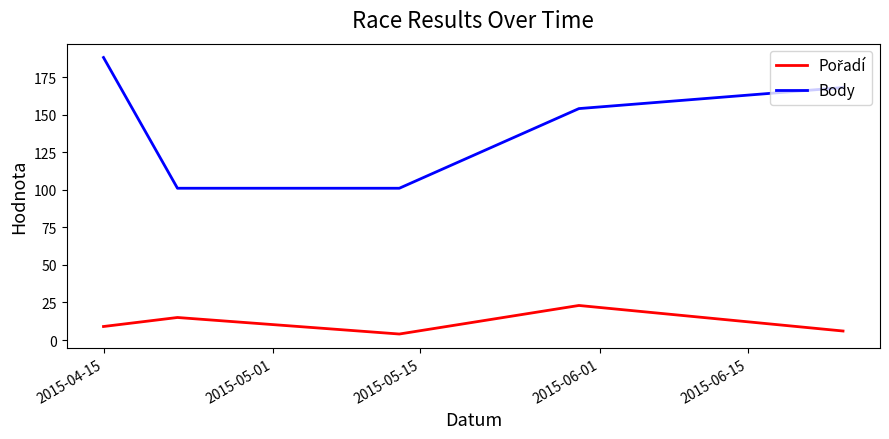

What is the greatest value displayed?

188